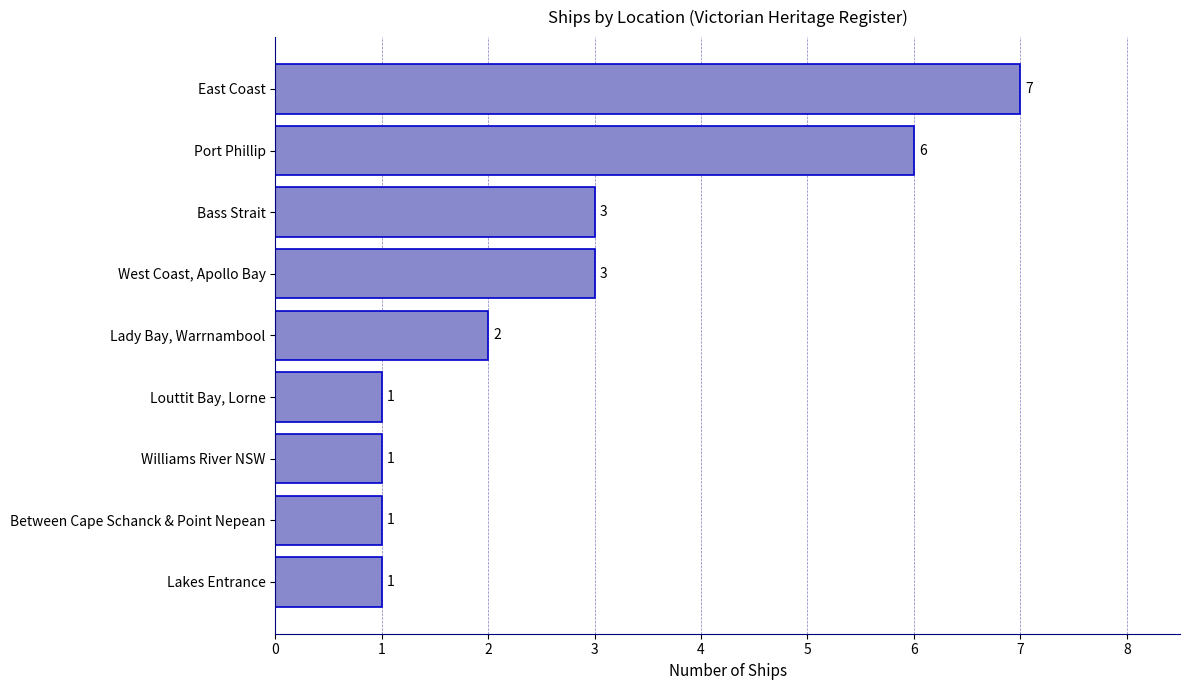

How many categories are shown in the chart?

9